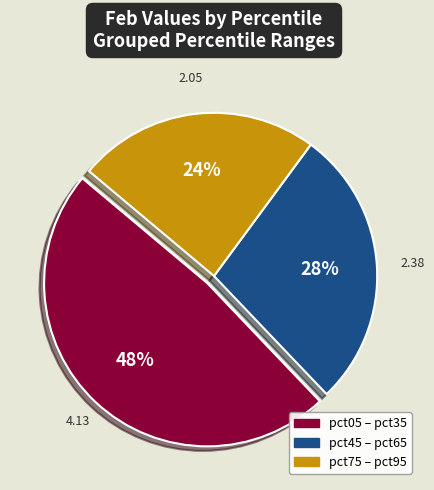

Combined, do pct45 – pct65 and pct05 – pct35 account for over 50%?

Yes